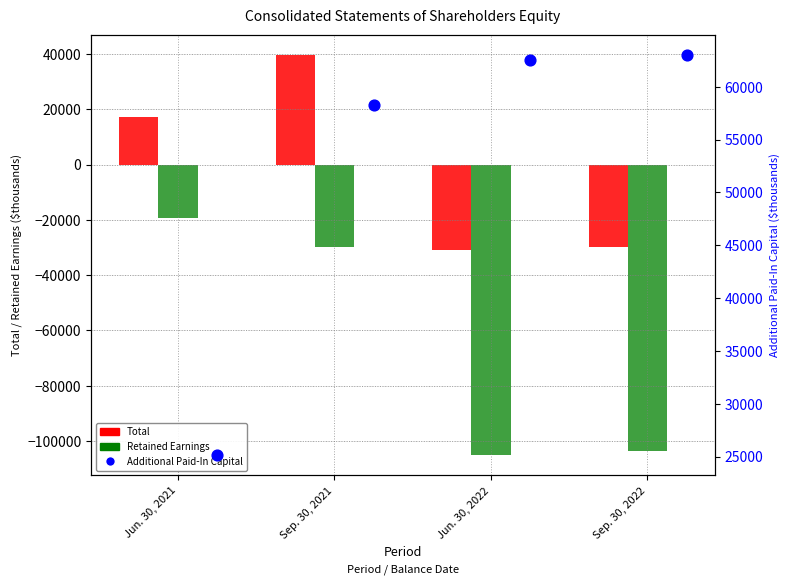

At how many categories does at least one series exceed -61933?

4